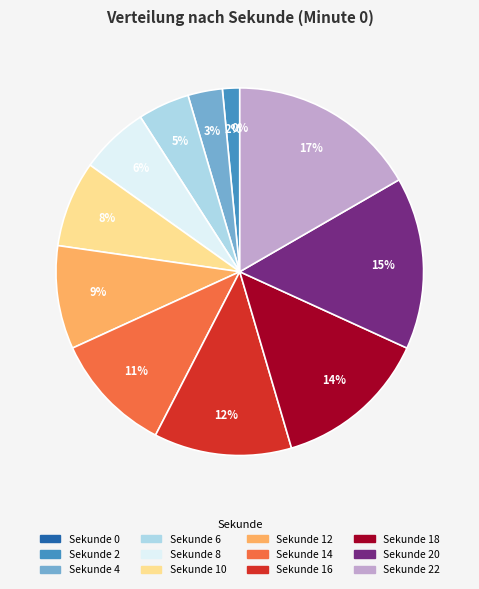

How much of the chart is everything except 8?

93.9%